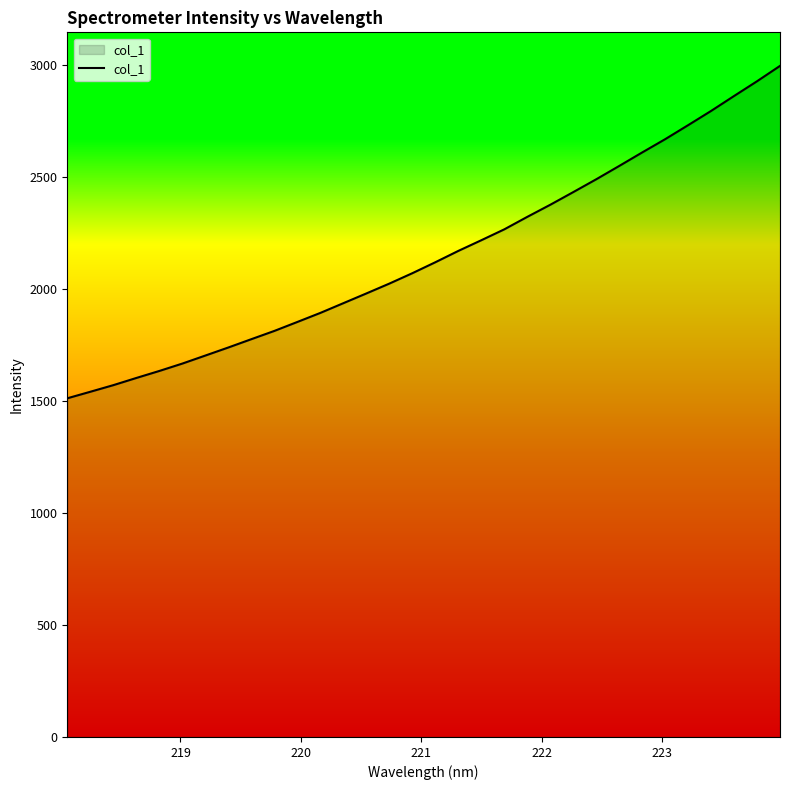

What is the smallest value displayed?

1511.4